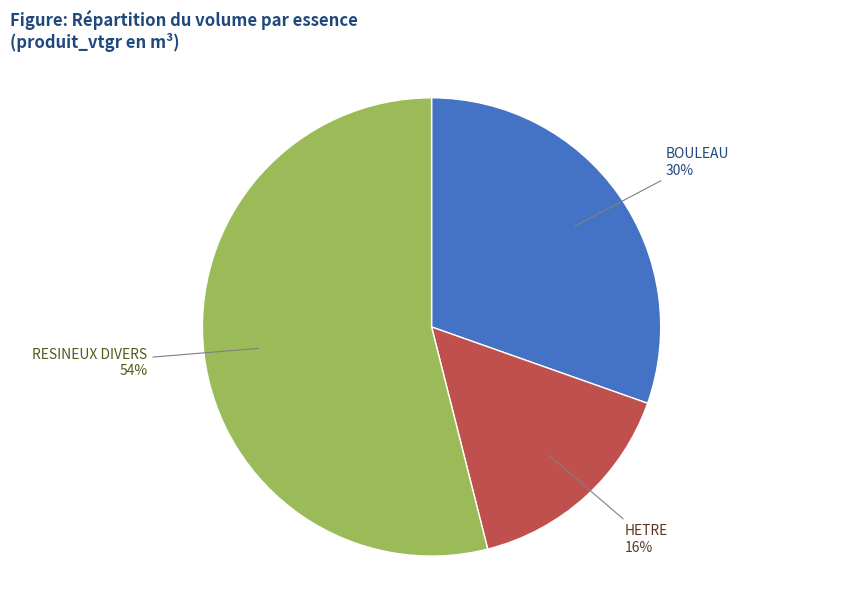

Which slice represents more than half of the pie?

RESINEUX DIVERS